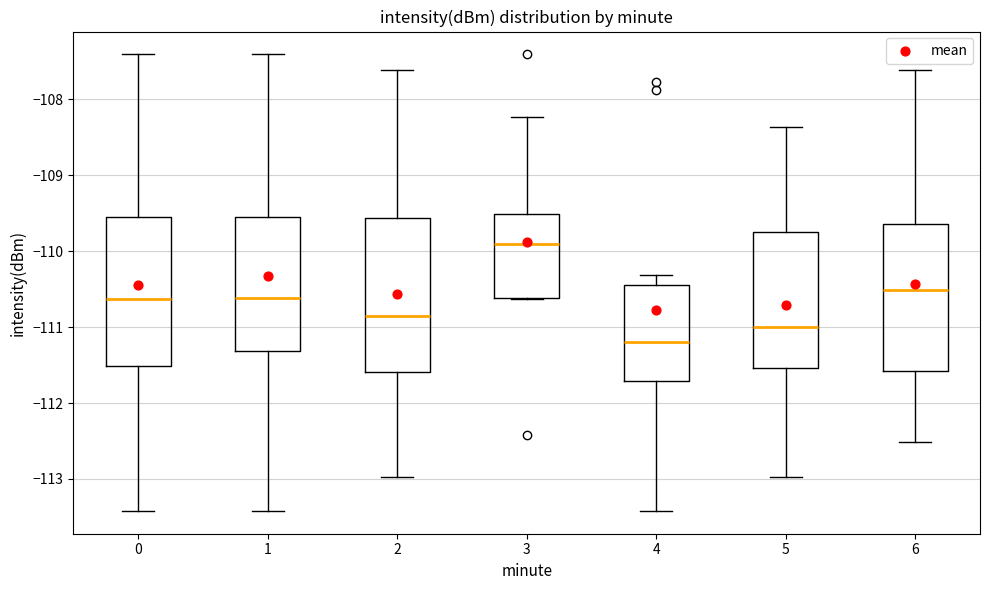

Which box's median line is the lowest?

4